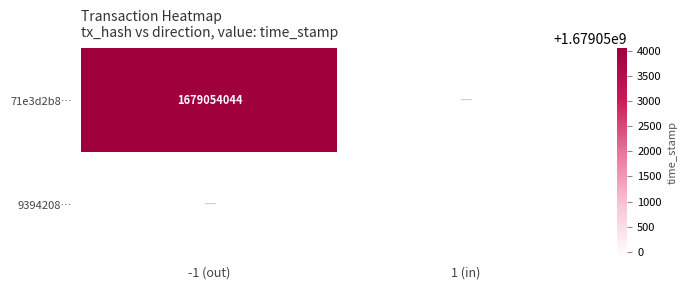

True or false: 71e3d2b8… has a value of 2517066636 at -1 (out).

False